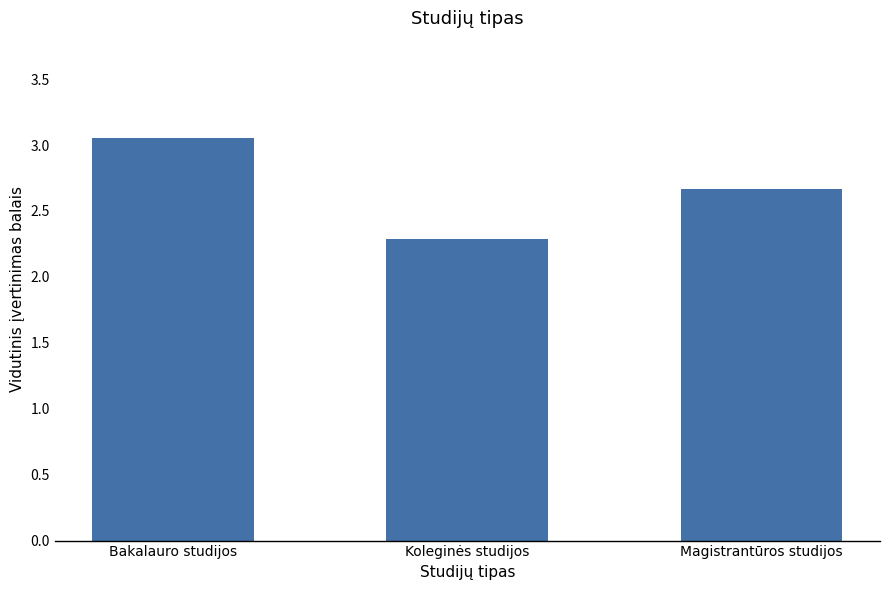

Rank the categories by value from lowest to highest.

Koleginės studijos, Magistrantūros studijos, Bakalauro studijos